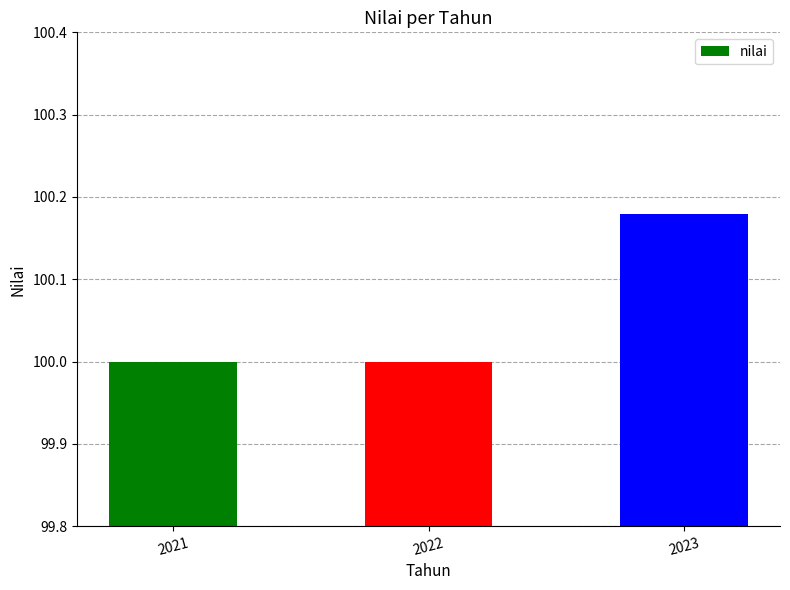

Approximately how many times larger is the value at 2022 compared to 2023?

1.0